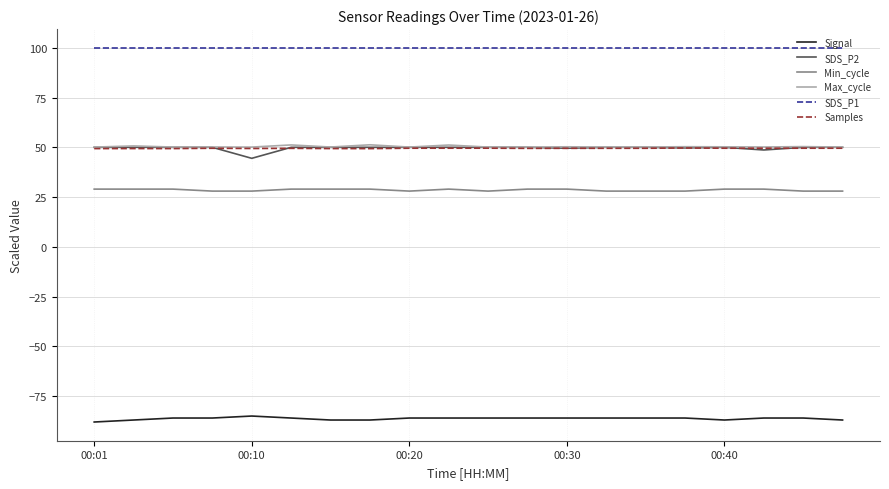

What is the maximum value for SDS_P2?

50.0